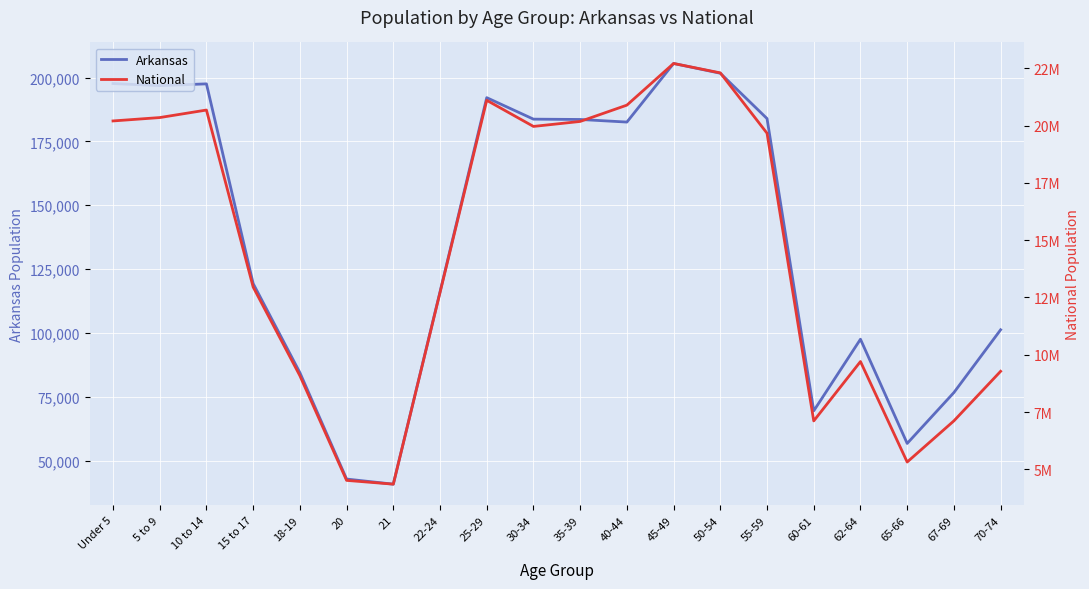

Rank the series by their average value, from highest to lowest.

National, Arkansas